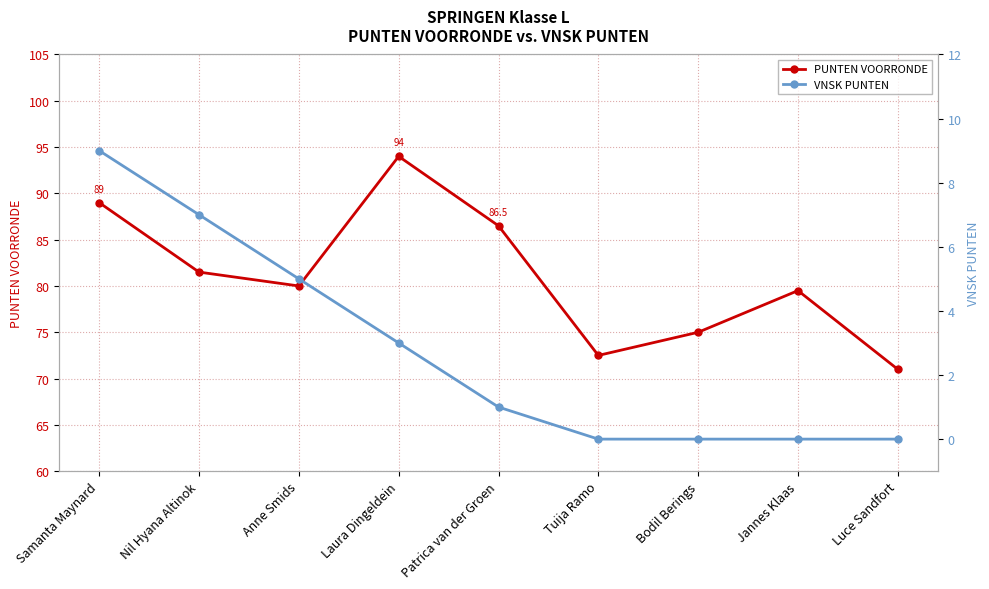

At which category does PUNTEN VOORRONDE reach its first local valley?

Anne Smids